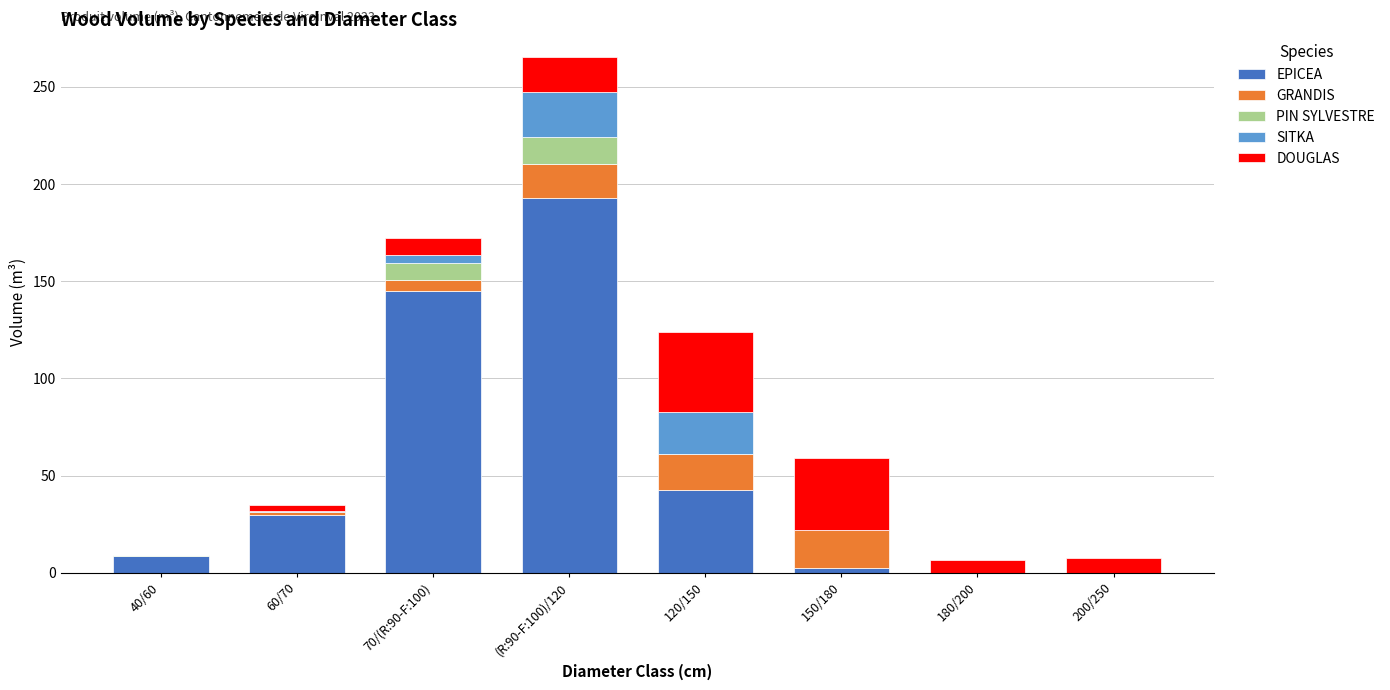

What is the sum of all EPICEA values?

420.8